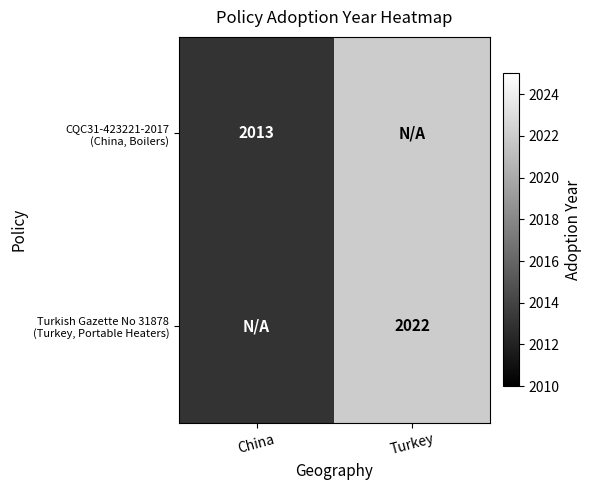

The value of Turkish Gazette No 31878 (Turkey, Portable Heaters) at China is 2675. True or false?

False